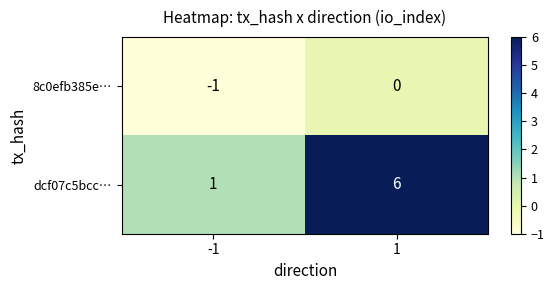

What is the average value of the dcf07c5bcc… series?

4